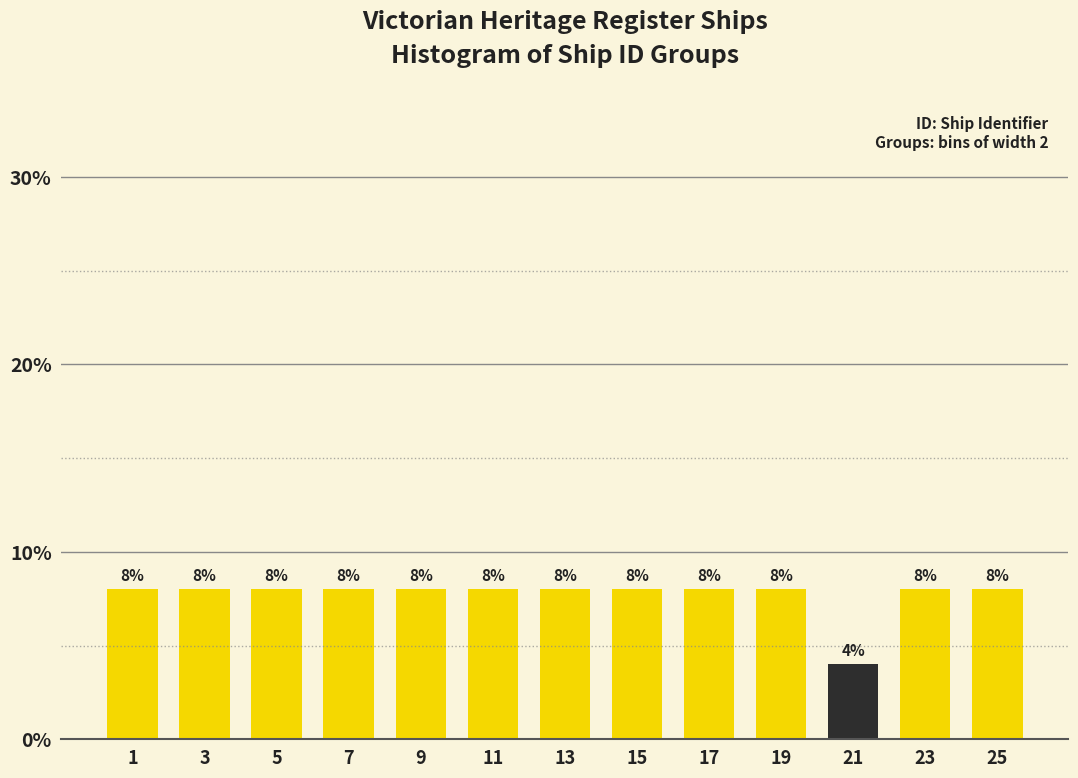

Reading right to left, extract all data points from this chart.

25=8	23=8	21=4	19=8	17=8	15=8	13=8	11=8	9=8	7=8	5=8	3=8	1=8